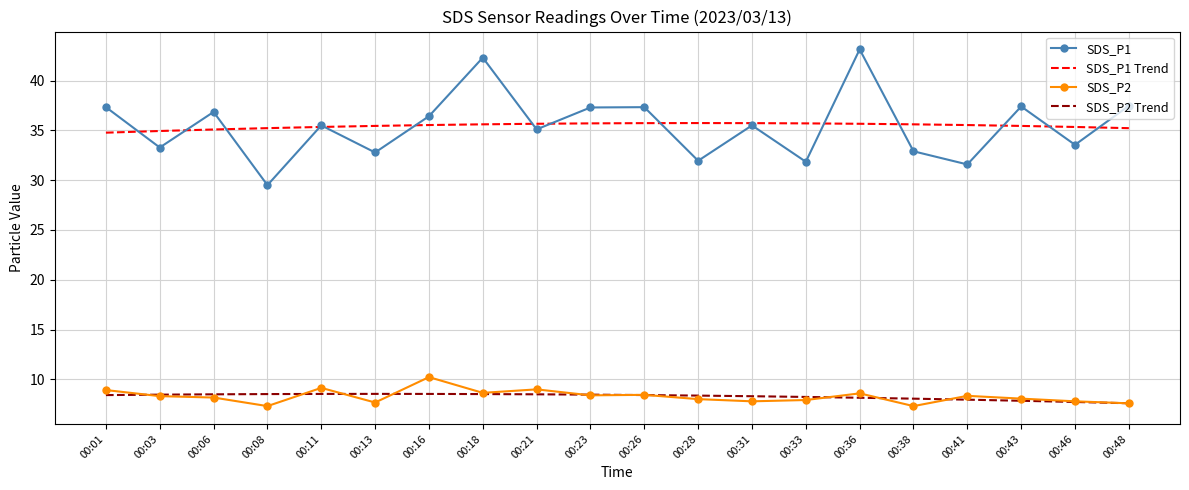

Which category has the highest value in the SDS_P1 series?

00:36